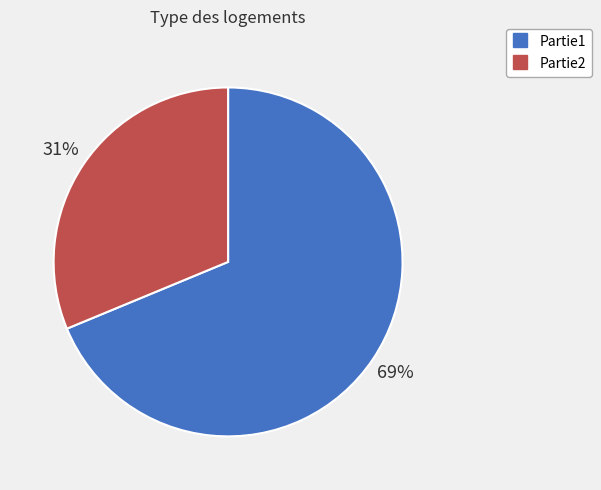

What percentage is the Partie2 slice, to the nearest percent?

31%